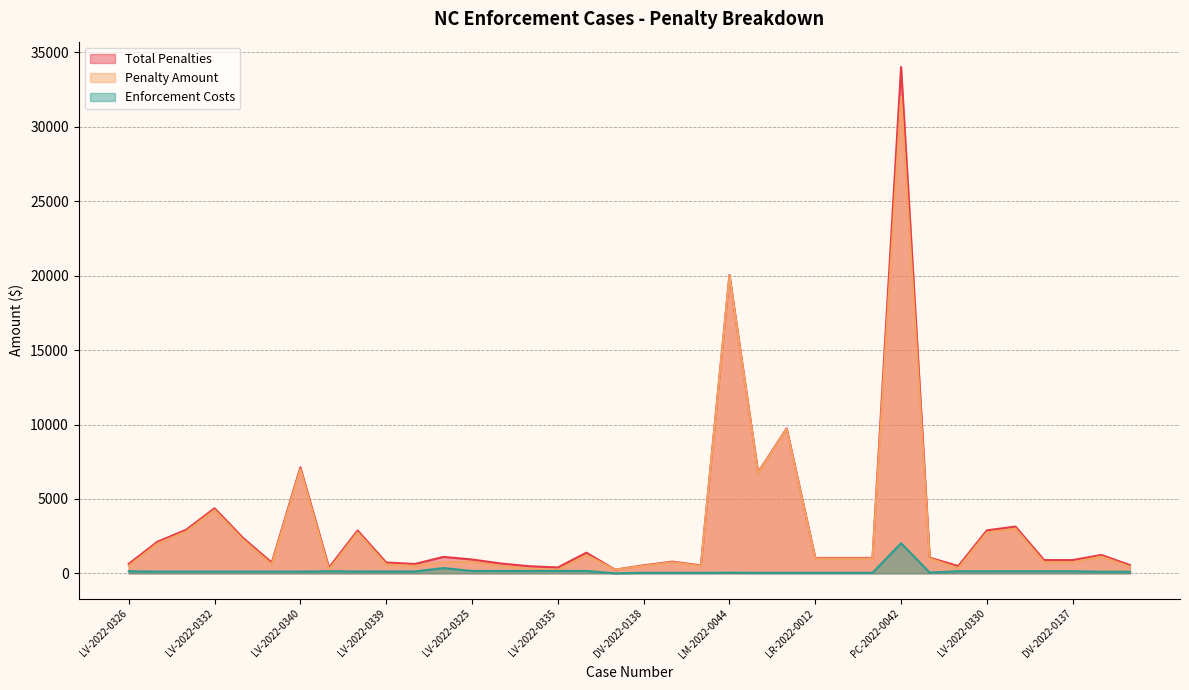

Which has a higher value, SP-2022-0023 or LV-2022-0337?

LV-2022-0337